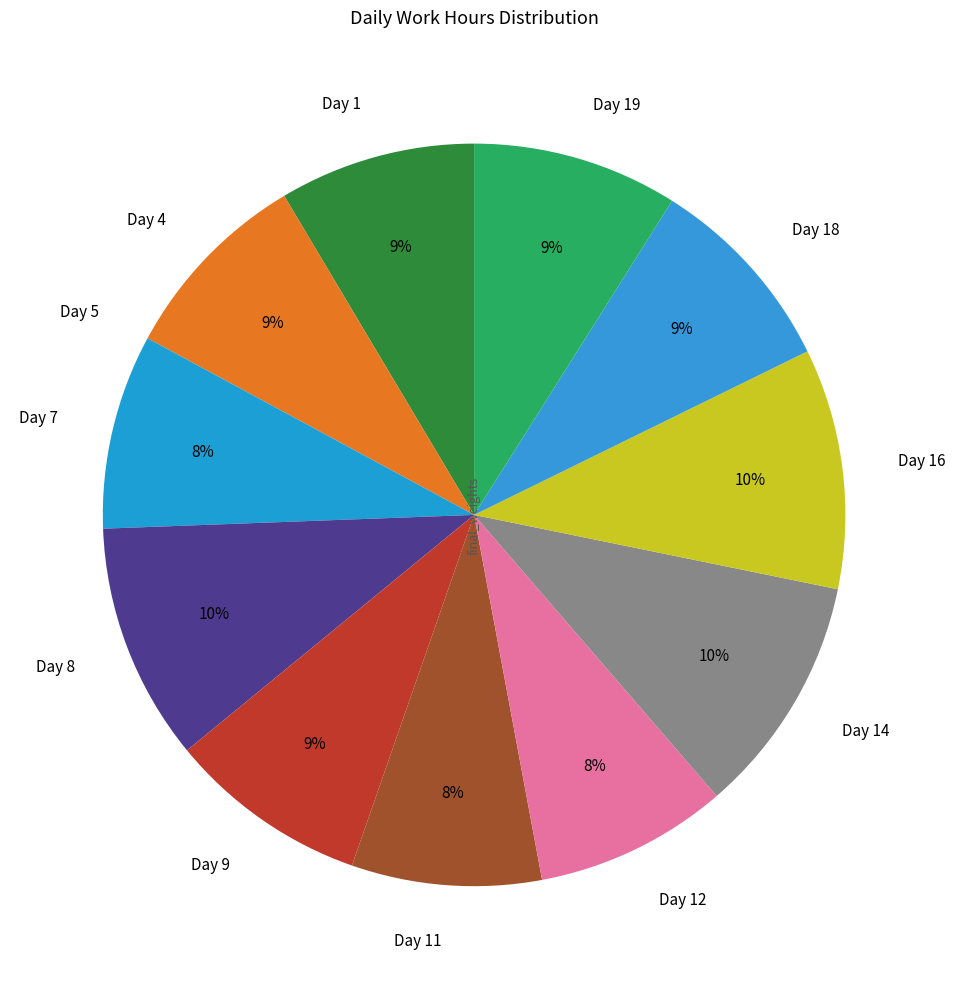

Is the sum of Day 7 and Day 4 greater than half?

No